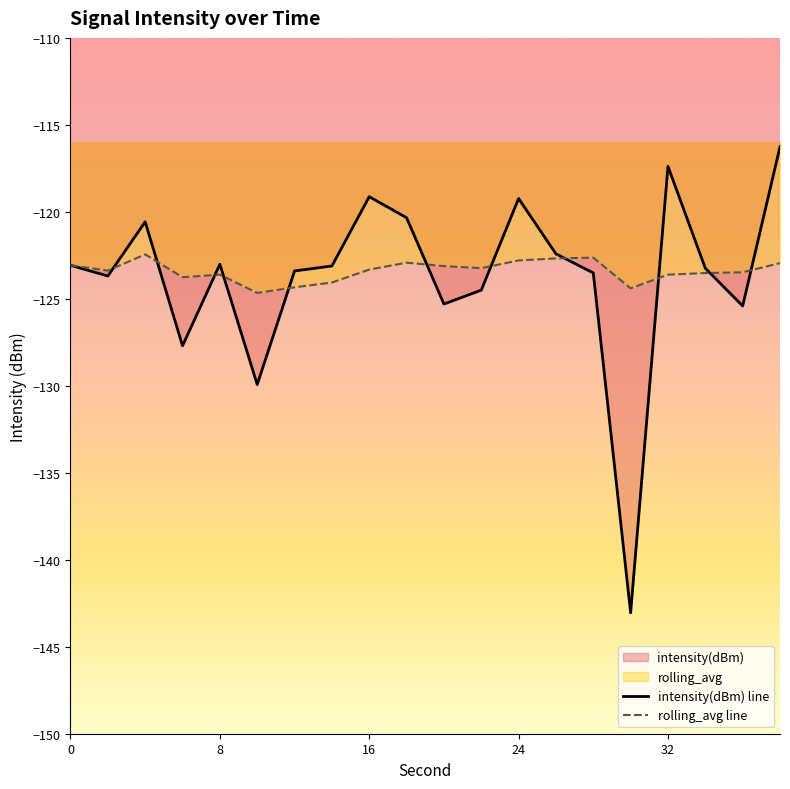

How many intersections are there between rolling_avg and intensity(dBm)?

11